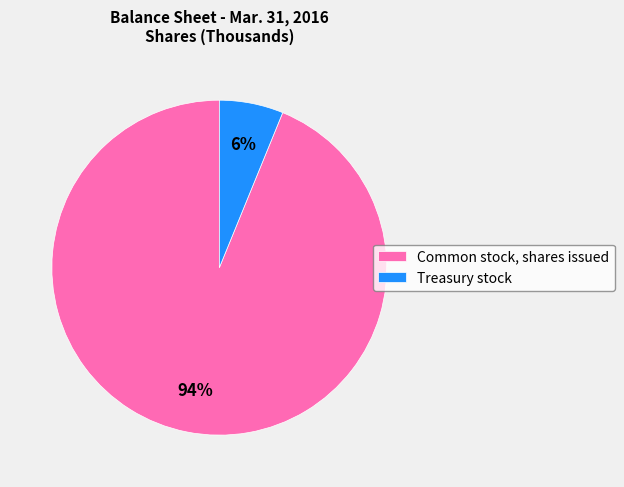

What percentage is the Treasury stock slice, to the nearest percent?

6%